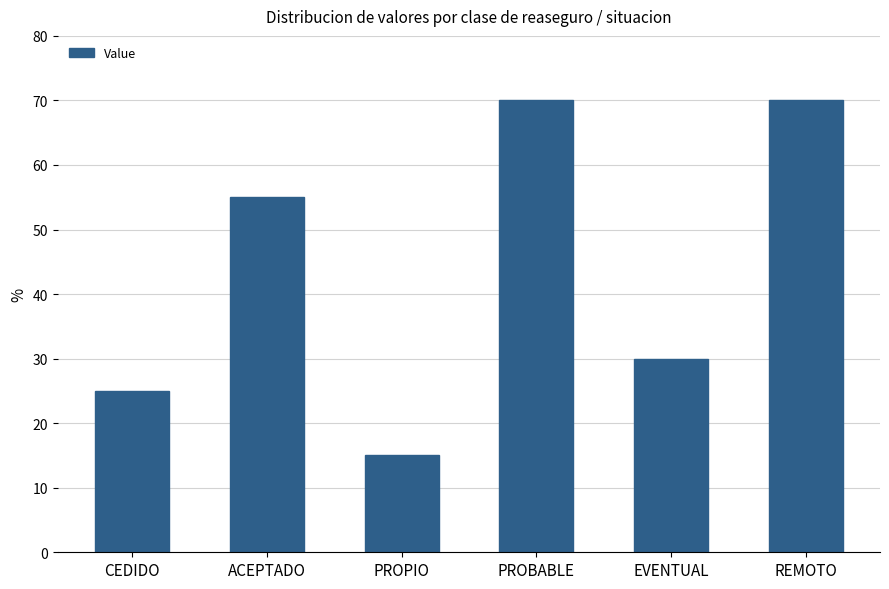

What is the average value?

44.2